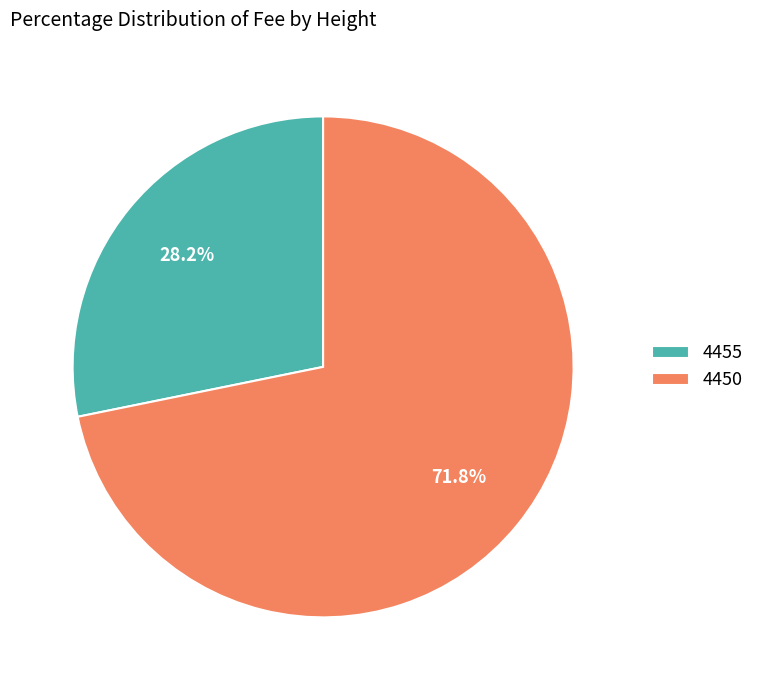

Count the number of slices in the pie.

2